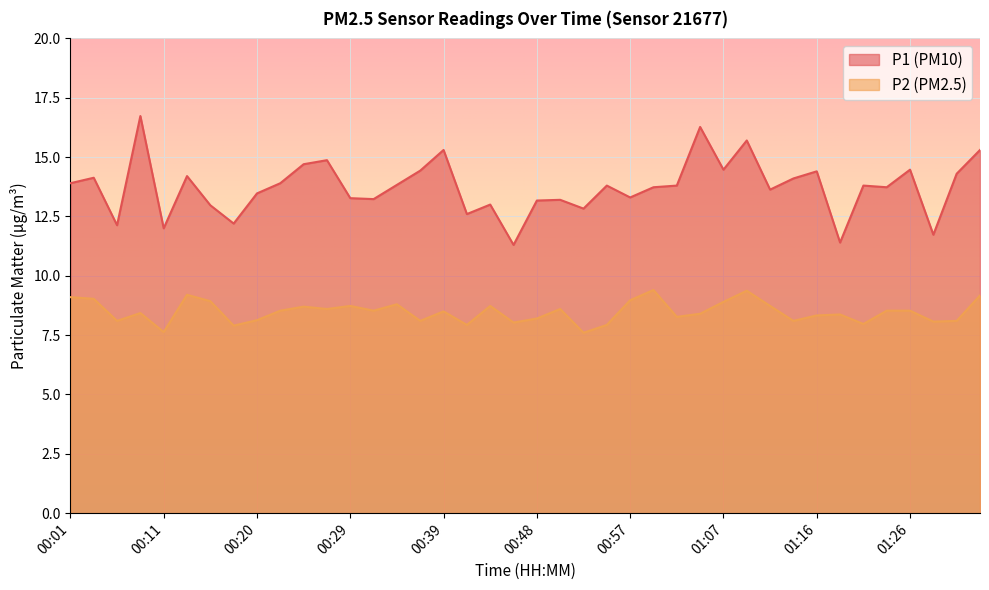

In P1, how many points are lower than both neighbors (excluding endpoints)?

13